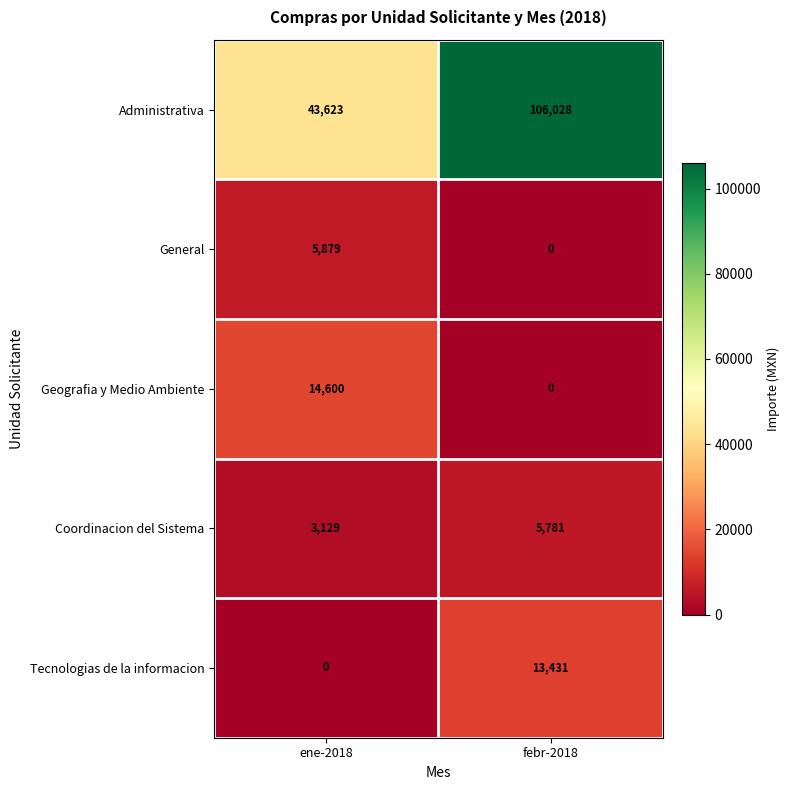

Reading left to right, list all the values displayed in this chart.

Administrativa: ene-2018=43623	febr-2018=106028
General: ene-2018=5879	febr-2018=0
Geografia y Medio Ambiente: ene-2018=14600	febr-2018=0
Coordinacion del Sistema: ene-2018=3129	febr-2018=5781
Tecnologias de la informacion: ene-2018=0	febr-2018=13431